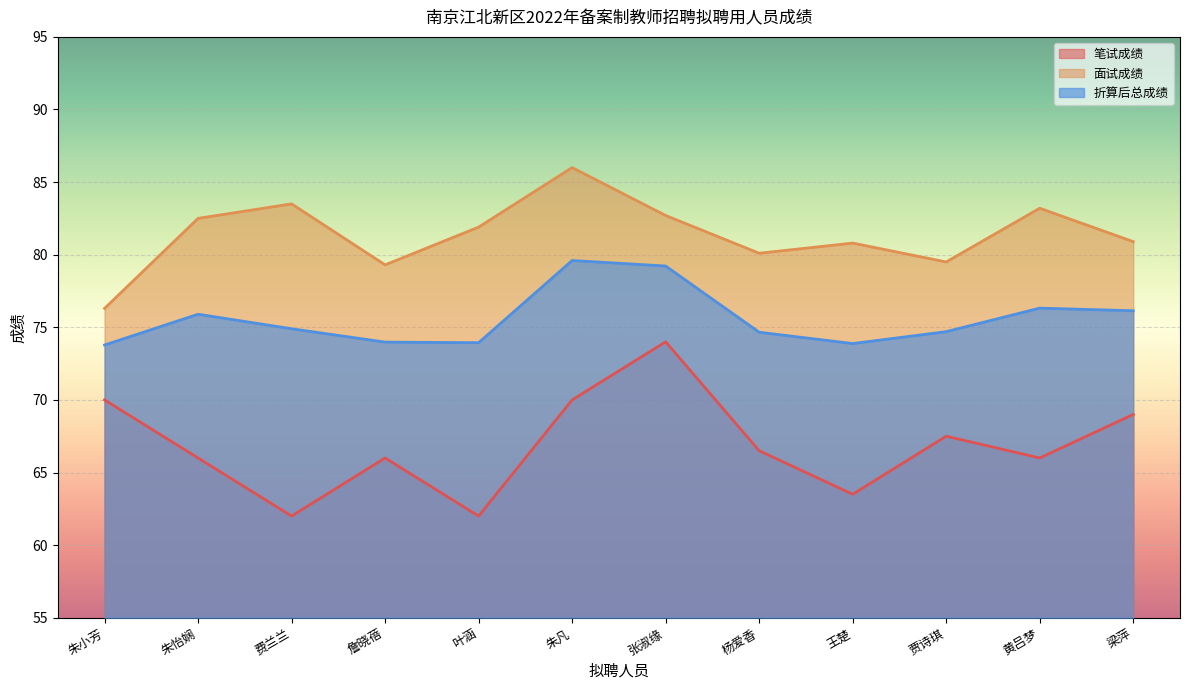

What is the average value of the 折算后总成绩 series?

75.6